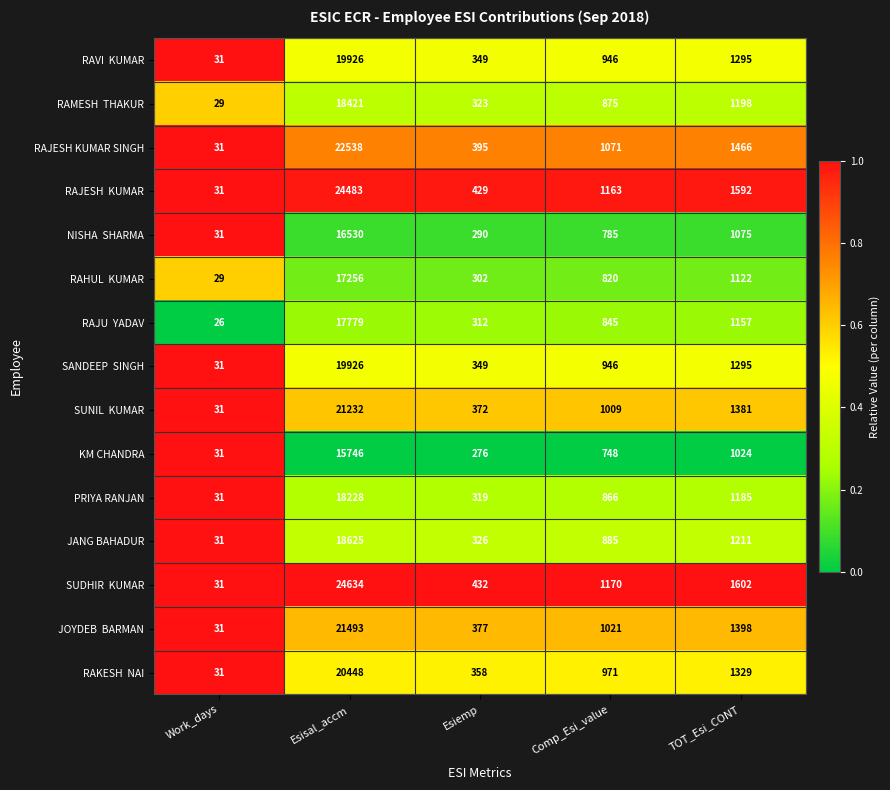

The RAJESH KUMAR SINGH series shows 22538 at Esisal_accm. True or false?

True